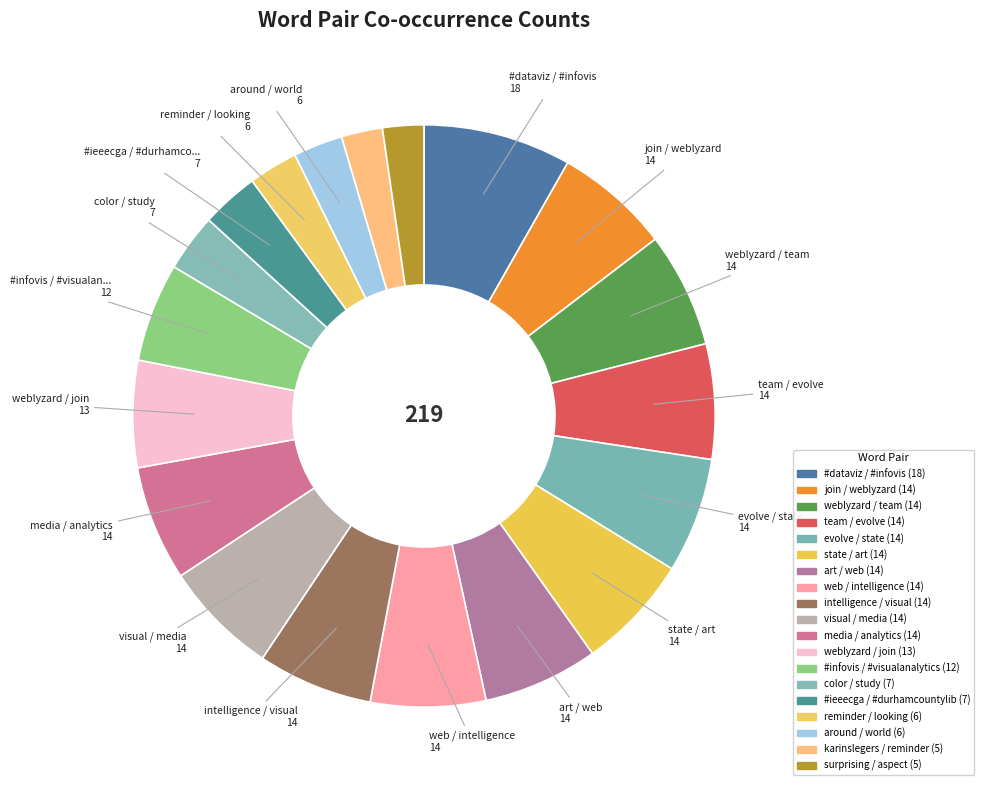

How many slices are in this pie chart?

19